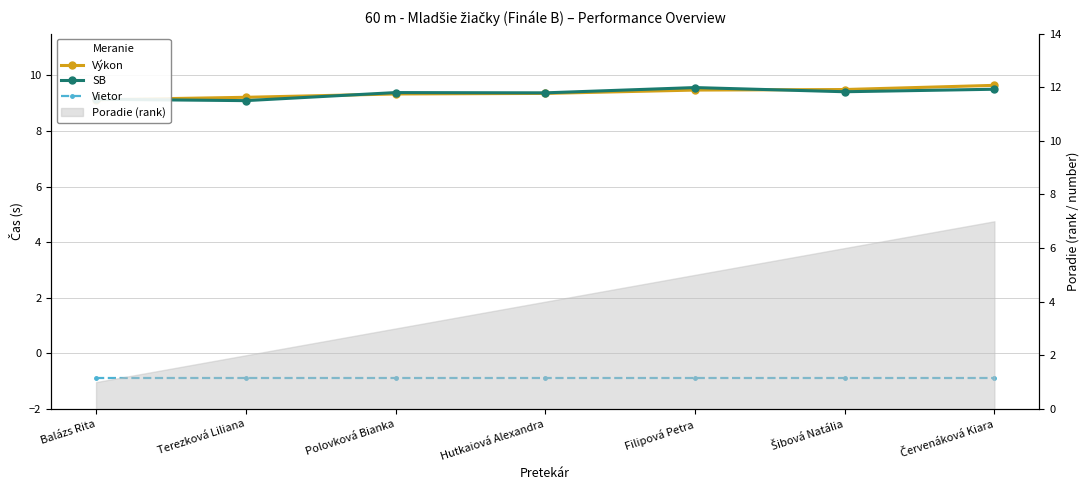

Count the number of categories in the chart.

7